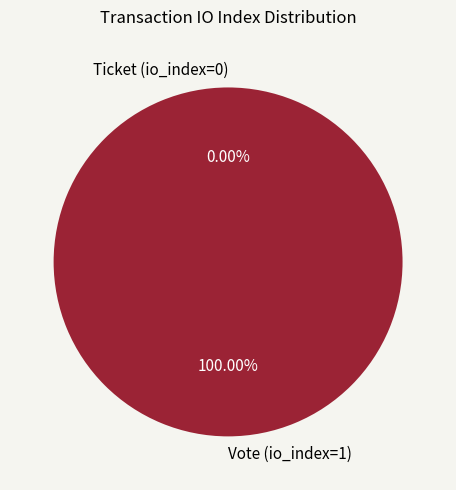

What is the change in value from Vote (io_index=1) to Ticket (io_index=0)?

-1